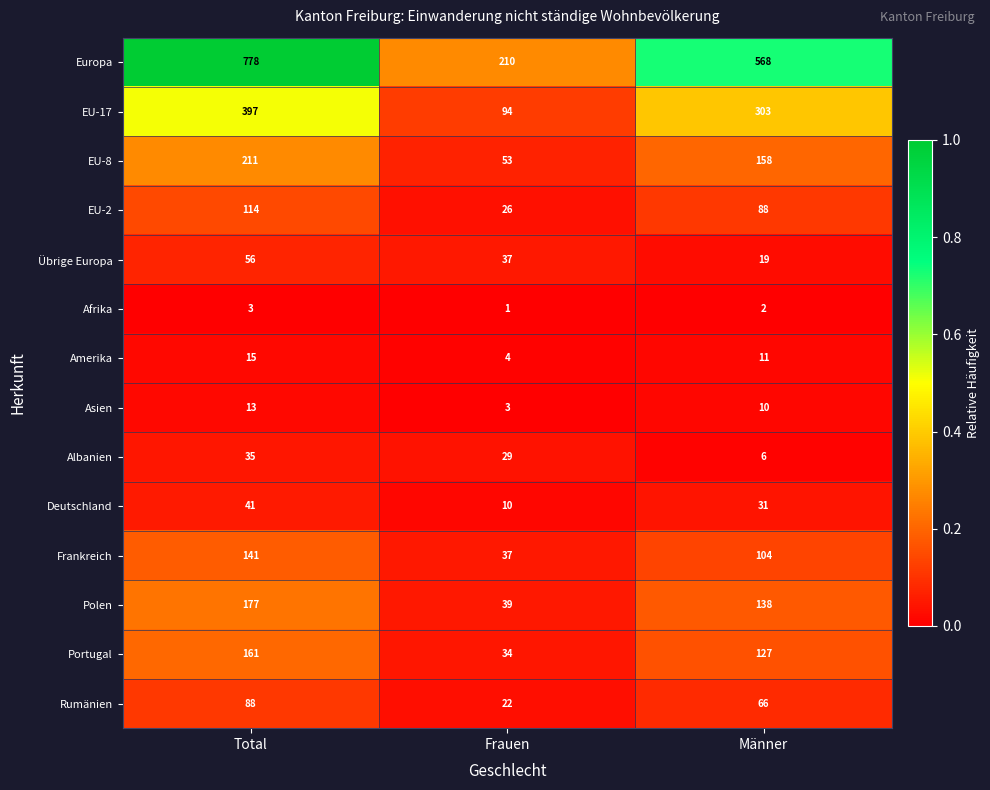

The Amerika series shows 4 at Frauen. True or false?

True